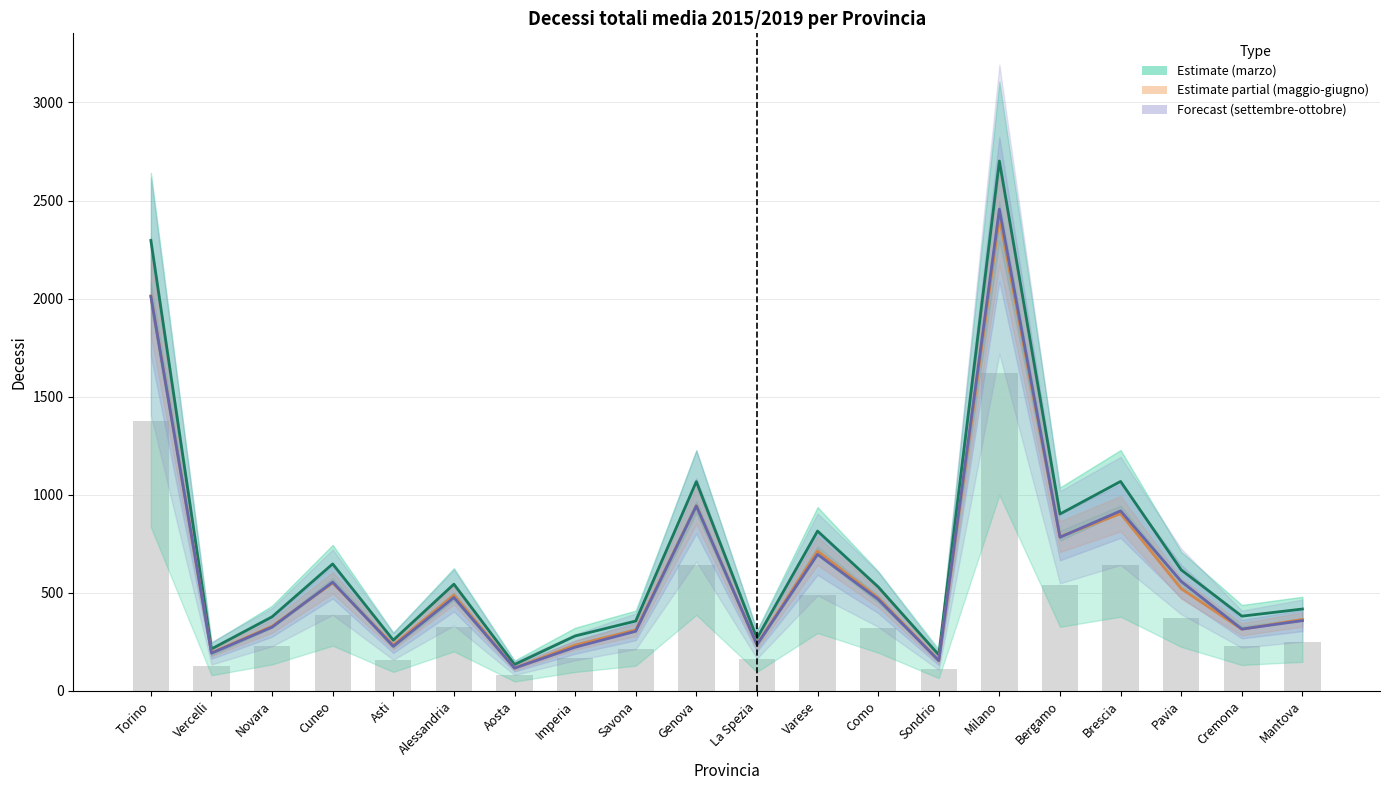

At which label does maggio-giugno first exceed 473?

Torino